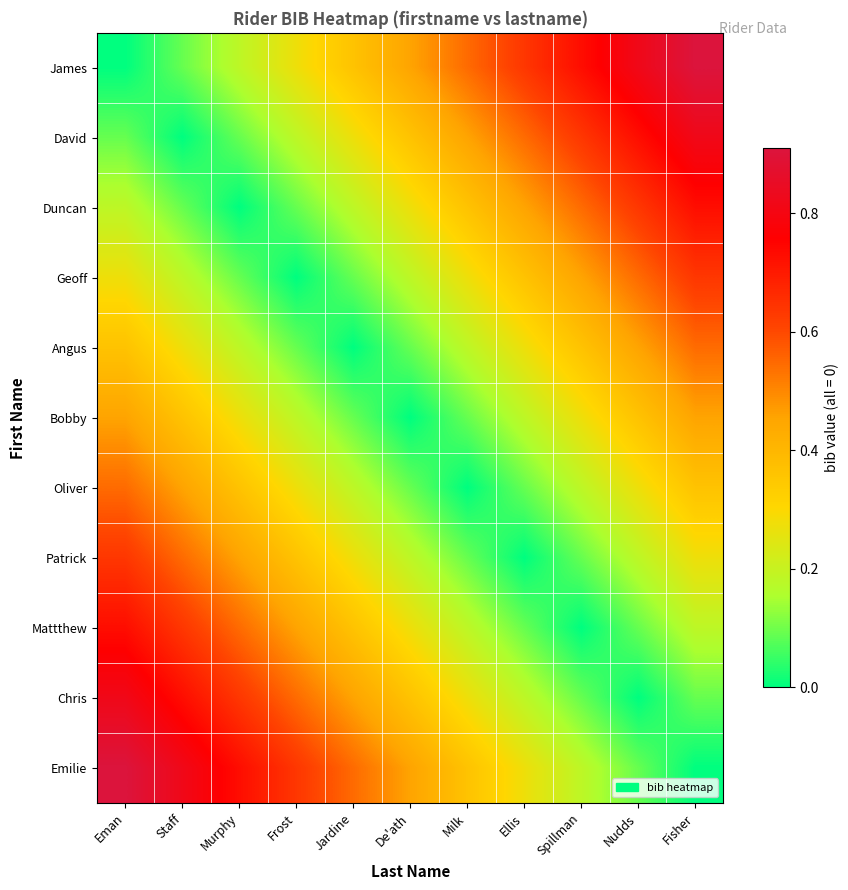

Count the number of categories in the chart.

11